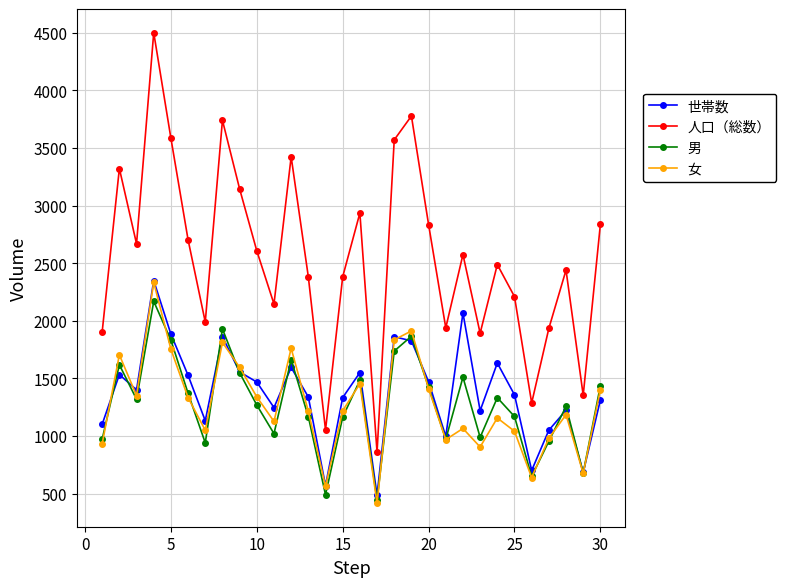

True or false: 人口（総数） and 女 cross at least once.

False